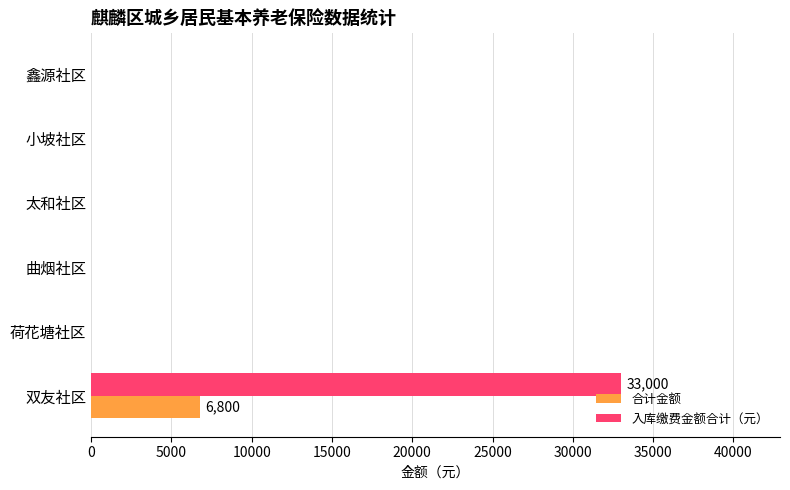

Which category has the highest value in the 入库缴费金额合计（元） series?

双友社区